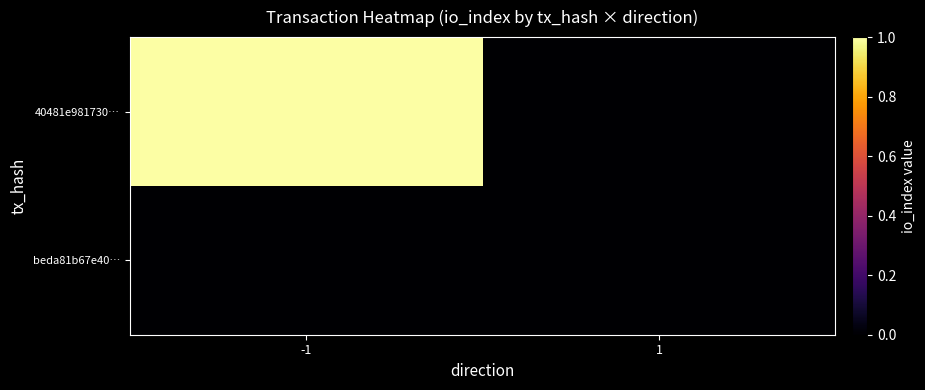

List the series in order of their peak value, highest first.

40481e981730…, beda81b67e40…